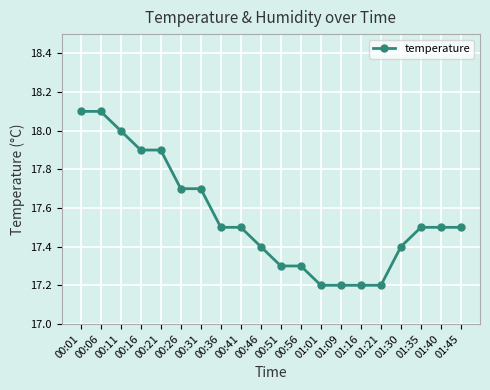

Is this an area chart (filled region under the line)?

No